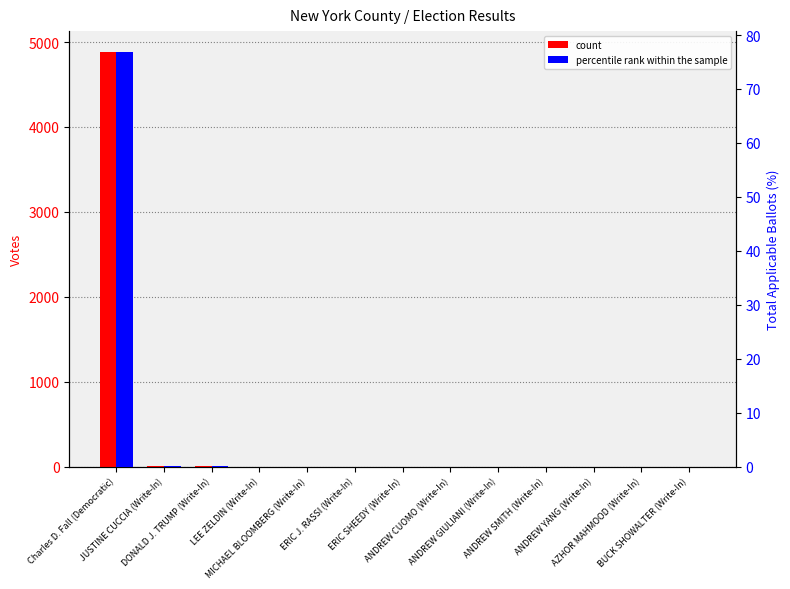

Which series has the largest total across all categories?

count